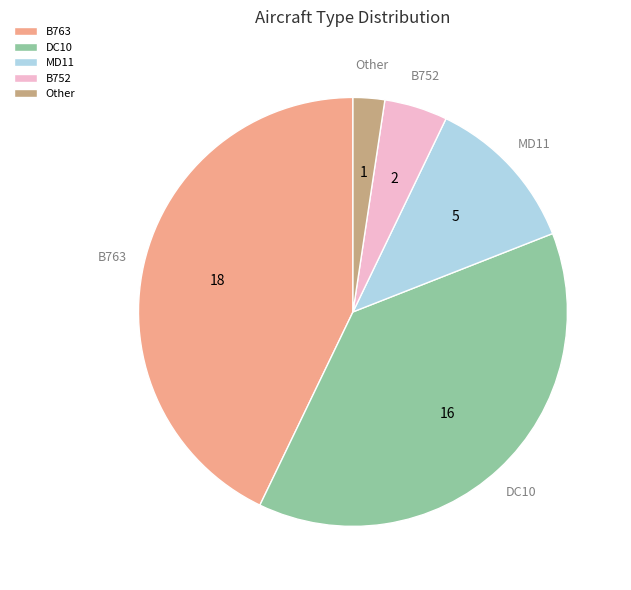

Is it true that DC10 is 32% of the pie?

False